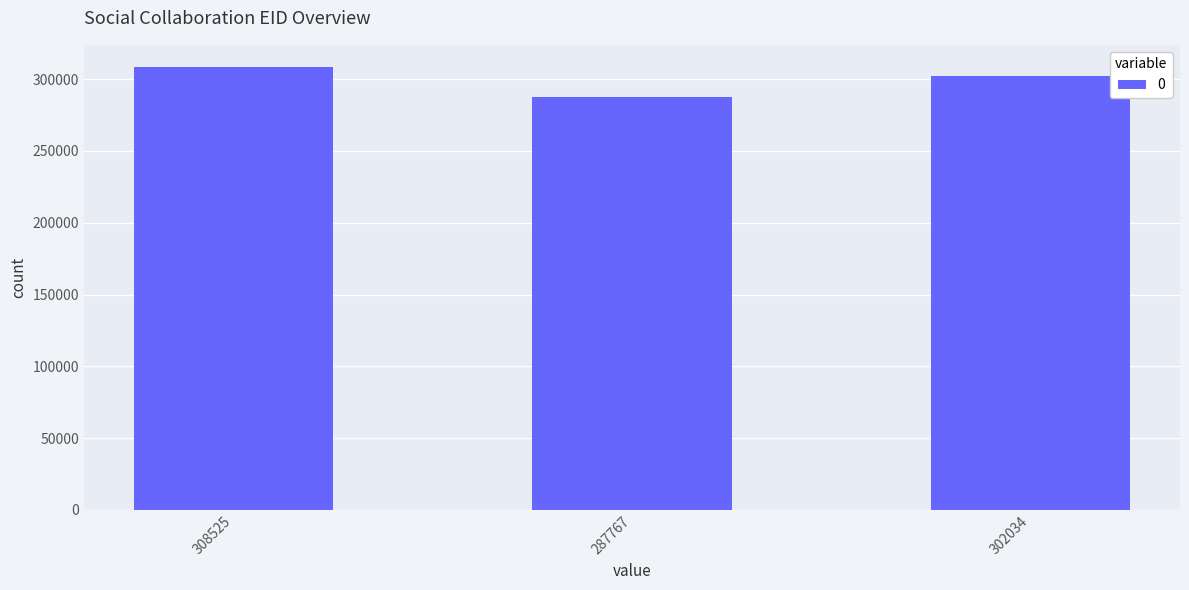

Between 287767 and 302034, which is larger?

302034